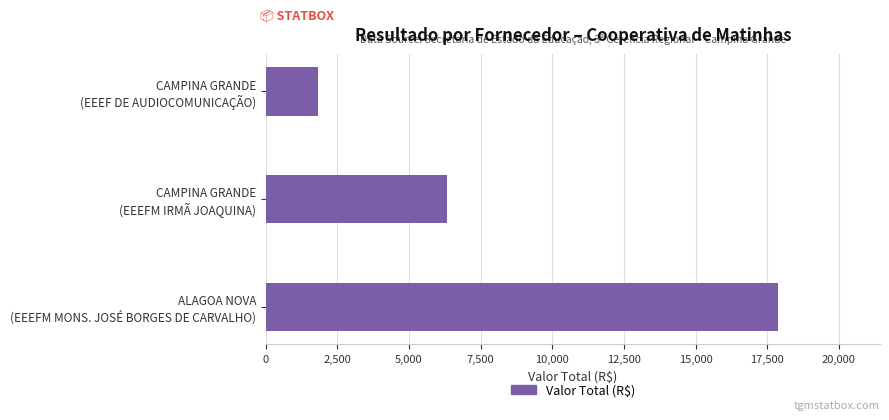

What is the greatest value displayed?

17861.2